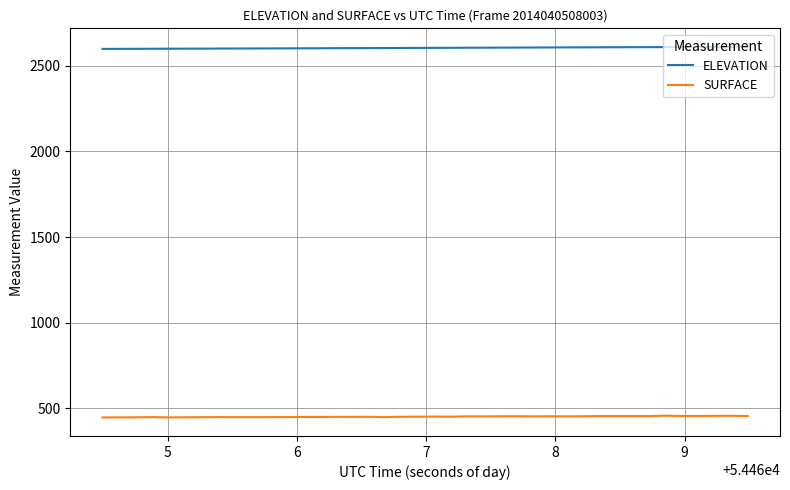

Rank the series by their maximum value, from lowest to highest.

SURFACE, ELEVATION